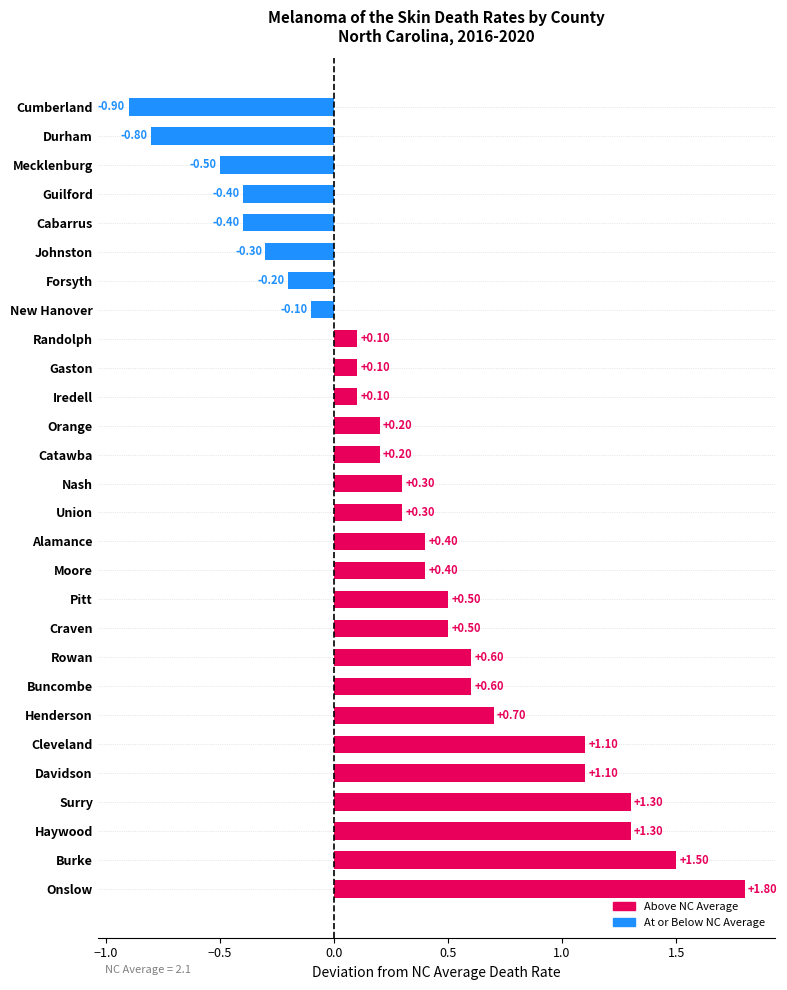

What is the difference between the second highest and minimum values?

2.4